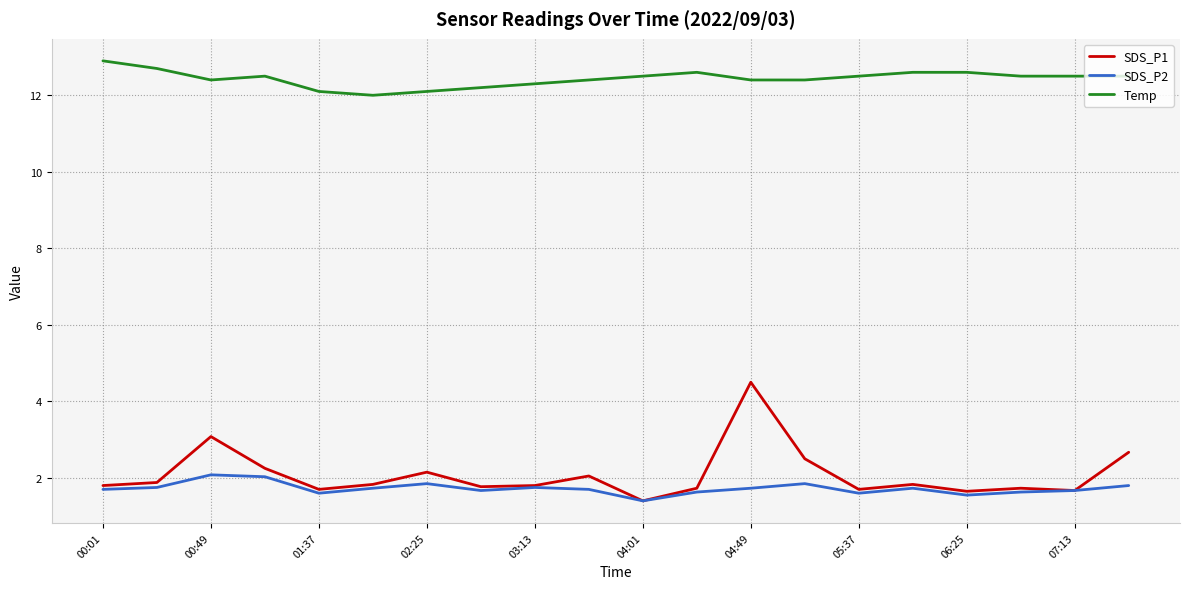

True or false: SDS_P2 and Temp cross at least once.

False